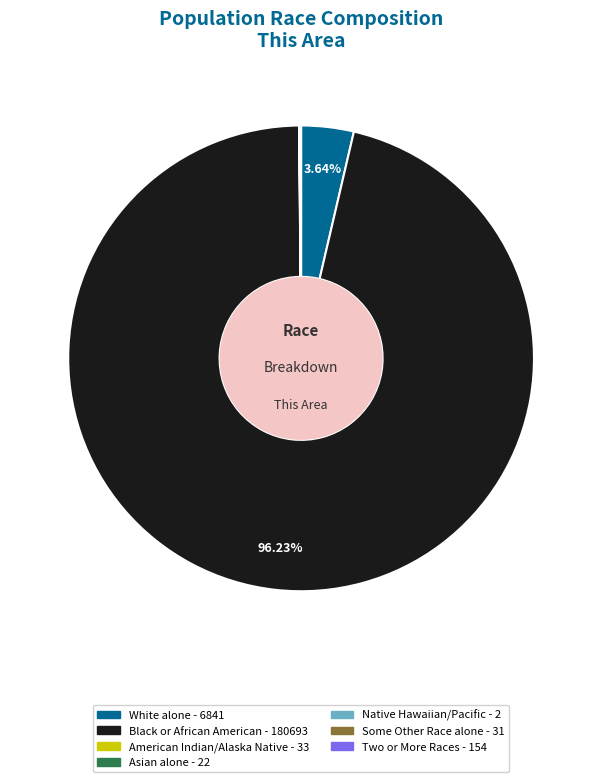

Is there a majority slice in this chart?

Yes